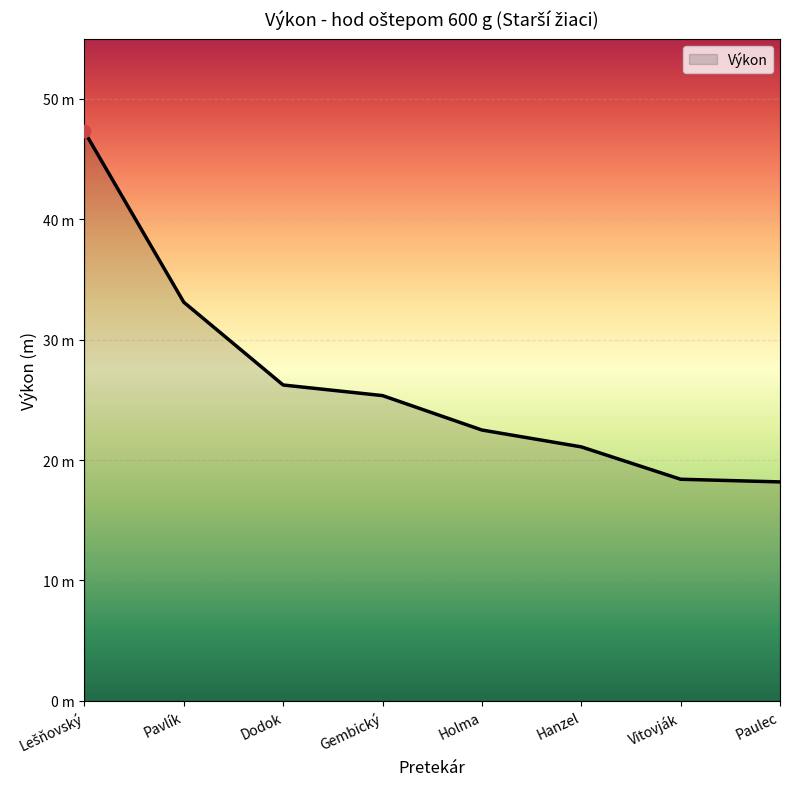

What is the change in value from Hanzel to Paulec?

-2.9